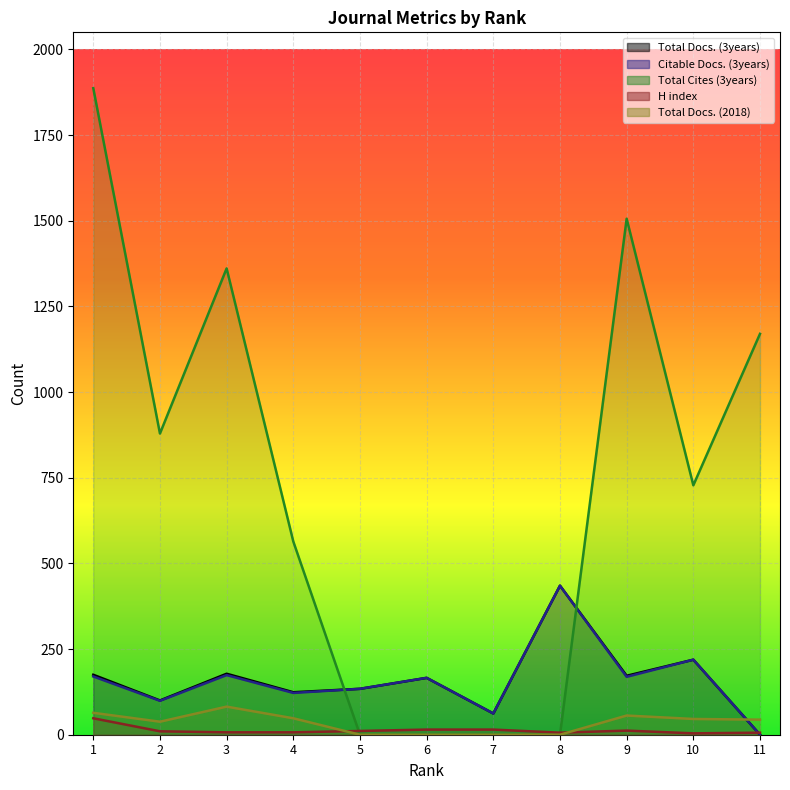

Where does the Total Docs. (3years) series first go above 166?

1